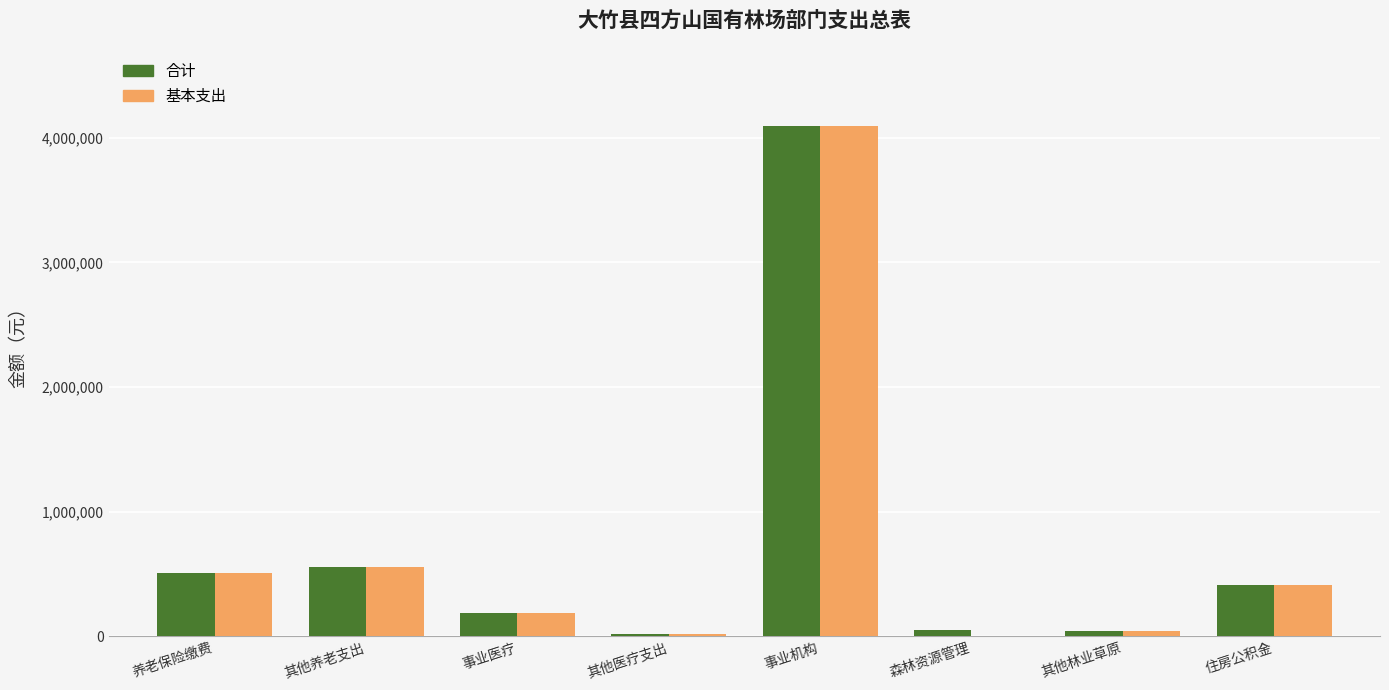

What is the total value across all series at 住房公积金?

822472